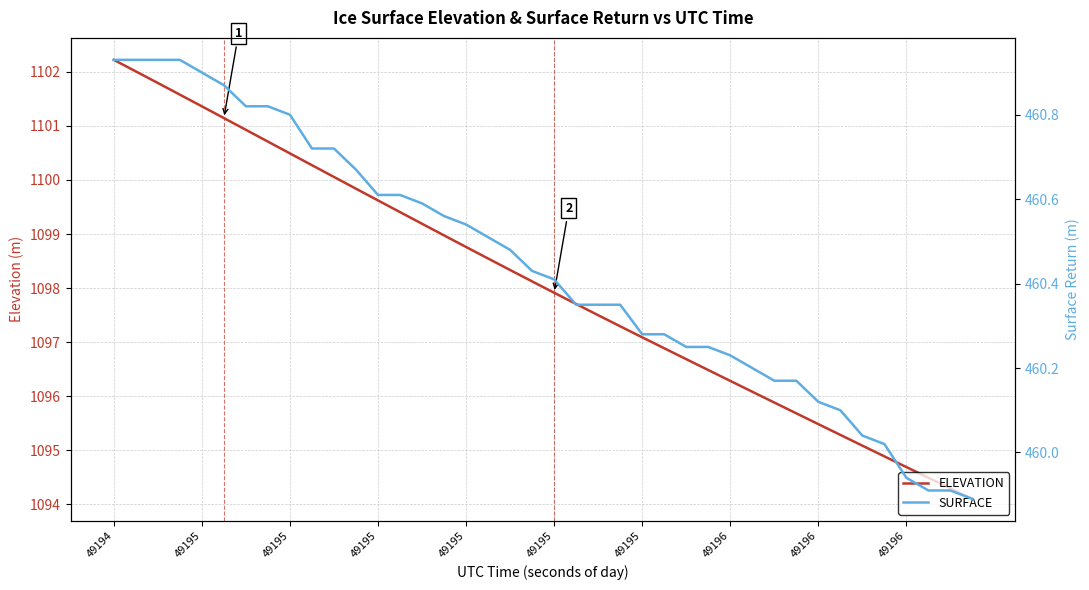

What is the label of the 3rd point from the left?

49195